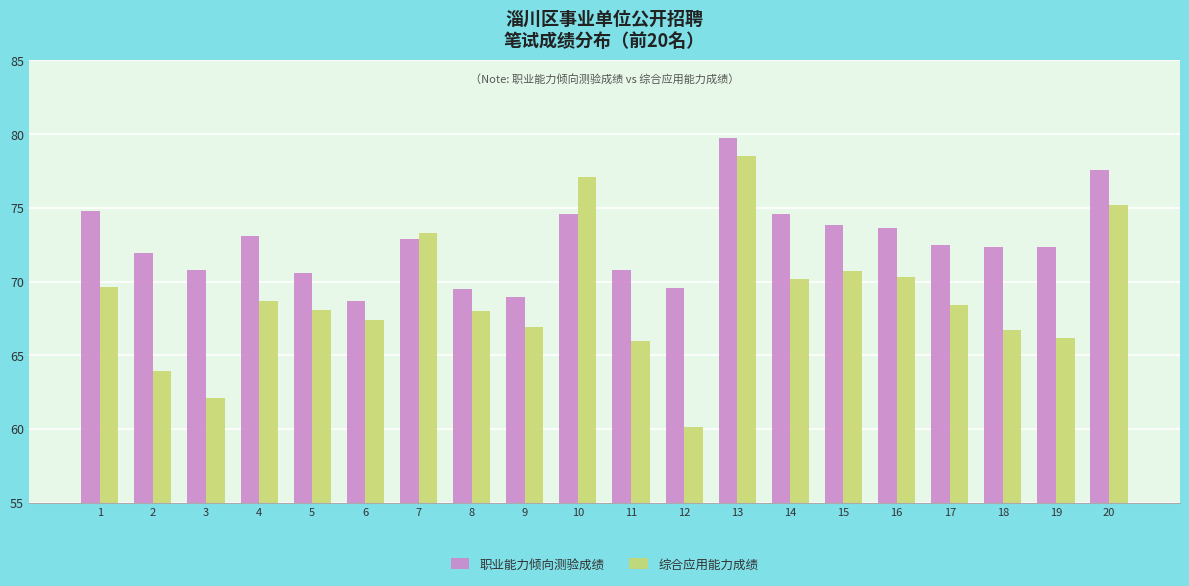

List the series in order of their overall mean, highest first.

职业能力倾向测验成绩, 综合应用能力成绩